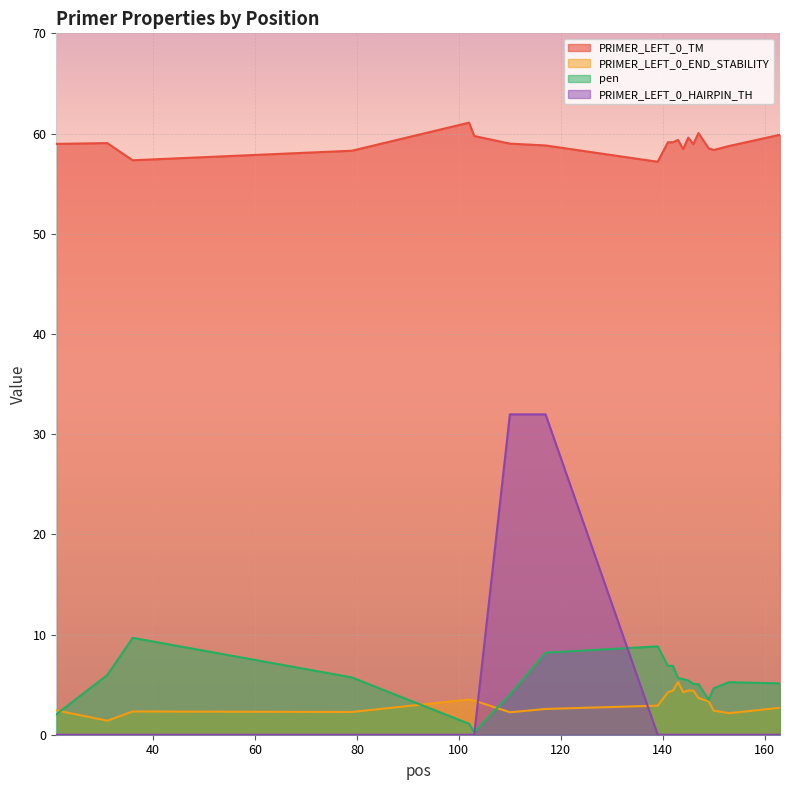

How many interior local peaks does the PRIMER_LEFT_0_TM series have?

5